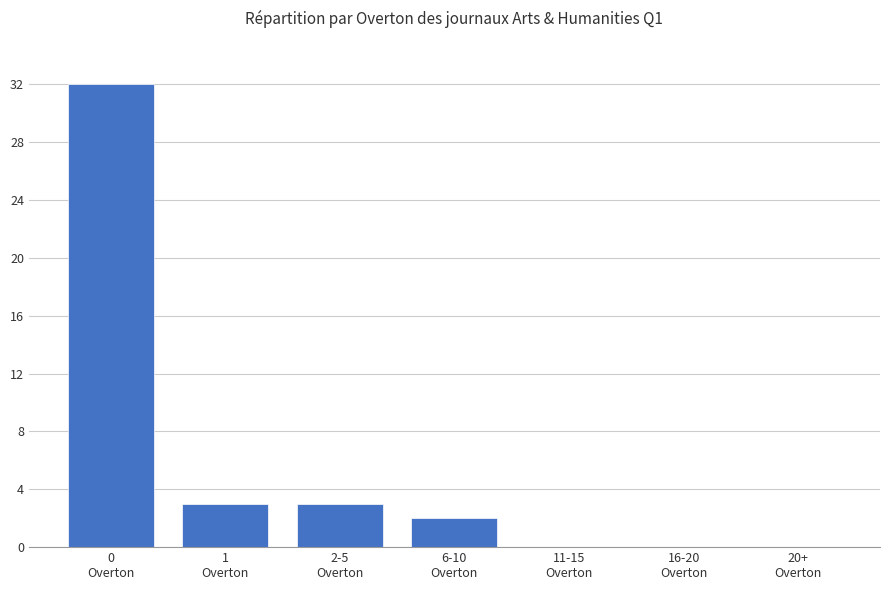

Count the number of categories in the chart.

7